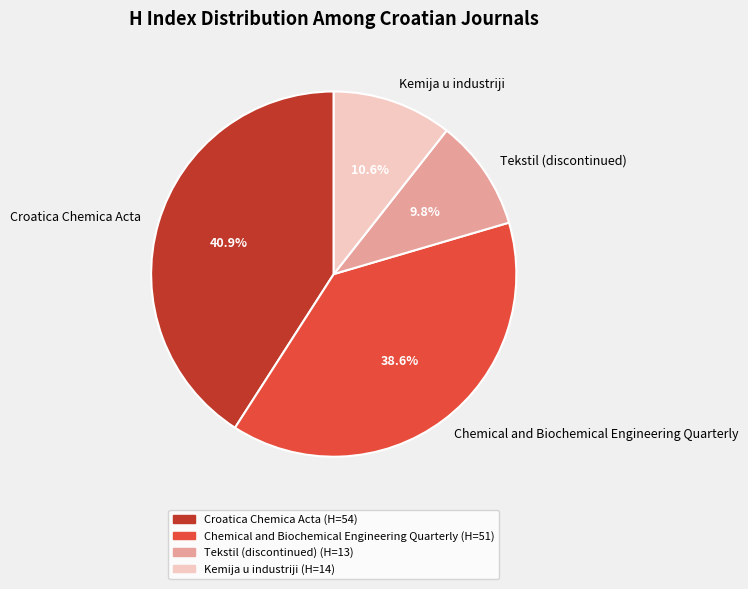

Between Croatica Chemica Acta and Tekstil (discontinued), which is larger?

Croatica Chemica Acta